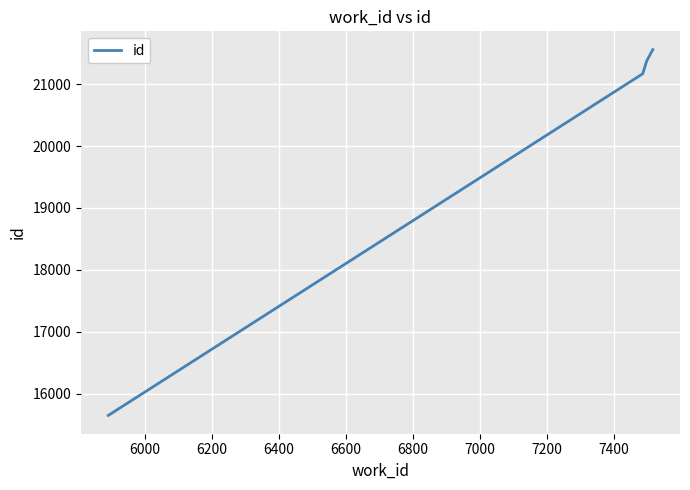

What is the average value?

19938